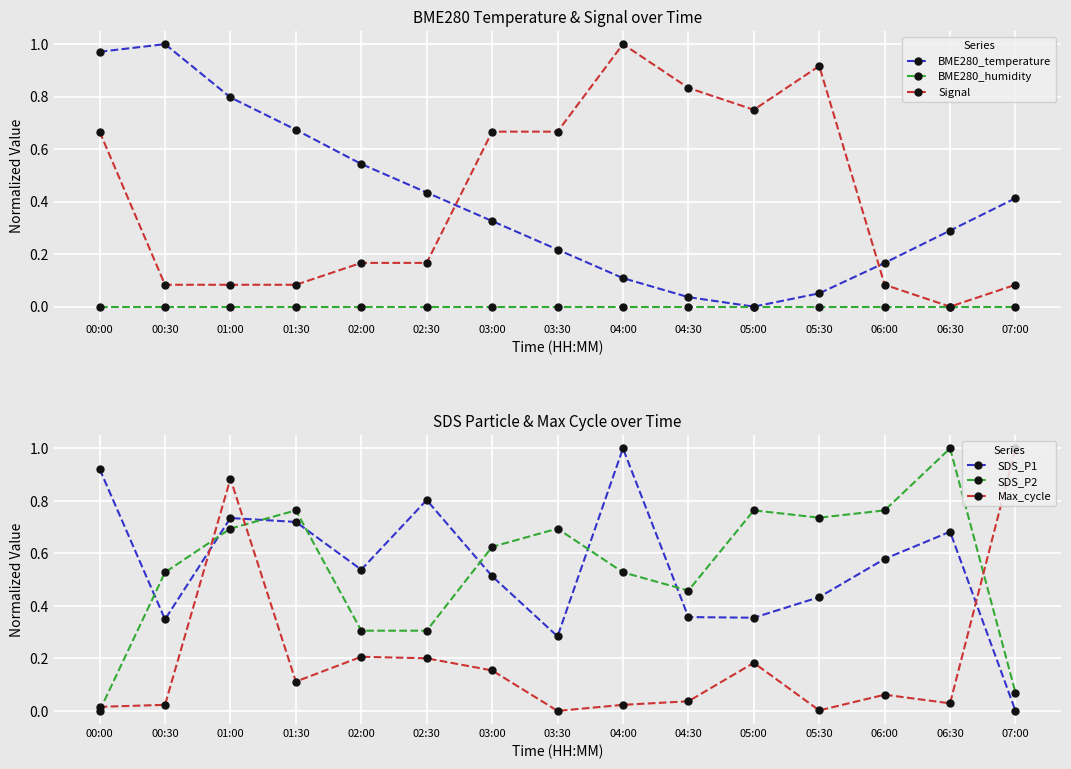

Where do BME280_temperature and Signal first cross each other?

02:30 and 03:00